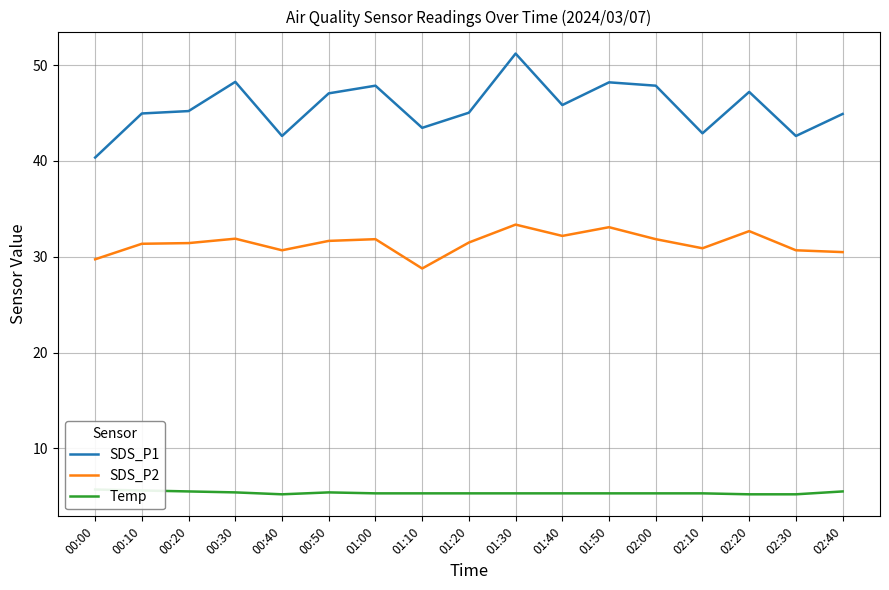

Reading left to right, extract all data points from this chart.

SDS_P1: 00:00=40.4	00:10=45.0	00:20=45.2	00:30=48.2	00:40=42.6	00:50=47.0	01:00=47.9	01:10=43.5	01:20=45.0	01:30=51.2	01:40=45.8	01:50=48.2	02:00=47.9	02:10=42.9	02:20=47.2	02:30=42.6	02:40=44.9
SDS_P2: 00:00=29.7	00:10=31.4	00:20=31.4	00:30=31.9	00:40=30.7	00:50=31.6	01:00=31.8	01:10=28.8	01:20=31.5	01:30=33.4	01:40=32.2	01:50=33.1	02:00=31.8	02:10=30.9	02:20=32.7	02:30=30.7	02:40=30.5
Temp: 00:00=5.7	00:10=5.6	00:20=5.5	00:30=5.4	00:40=5.2	00:50=5.4	01:00=5.3	01:10=5.3	01:20=5.3	01:30=5.3	01:40=5.3	01:50=5.3	02:00=5.3	02:10=5.3	02:20=5.2	02:30=5.2	02:40=5.5